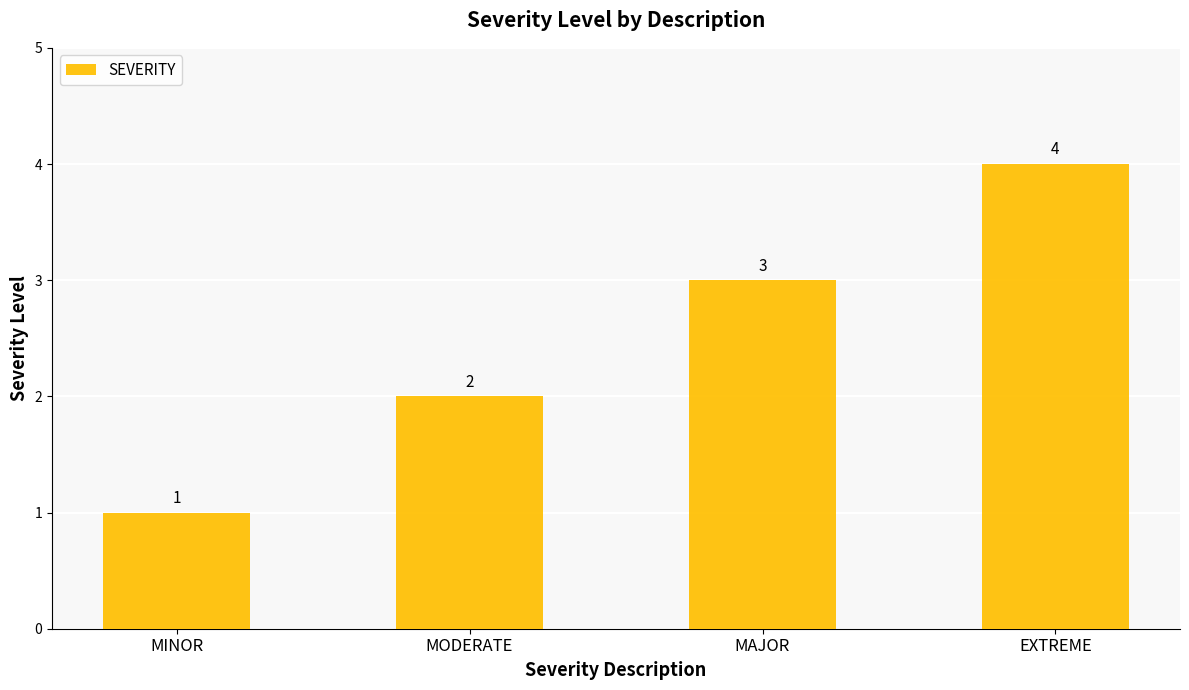

What is the greatest value displayed?

4